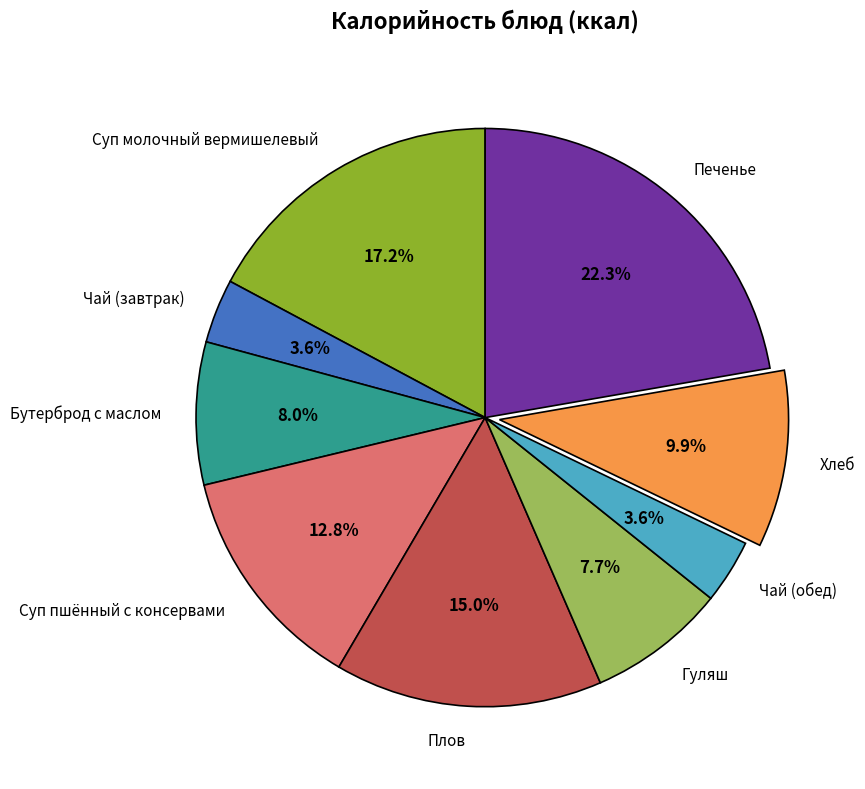

To the nearest percent, what is the combined percentage of Чай (завтрак) and Печенье?

26%